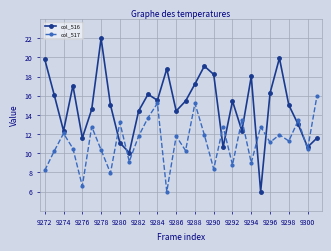

Which series has the largest total across all categories?

col_516